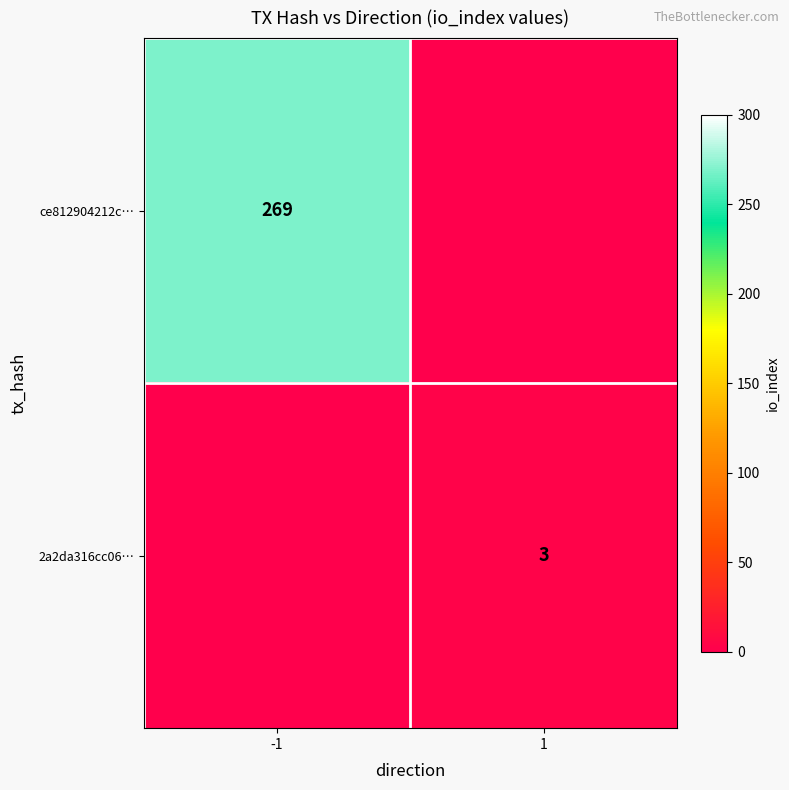

The value of ce812904212c… at -1 is 351. True or false?

False